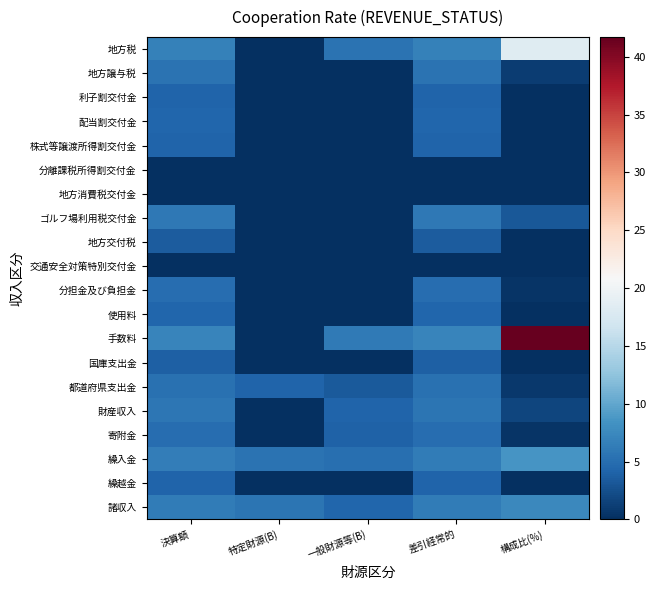

What is the total value across all series at 決算額?

87.5